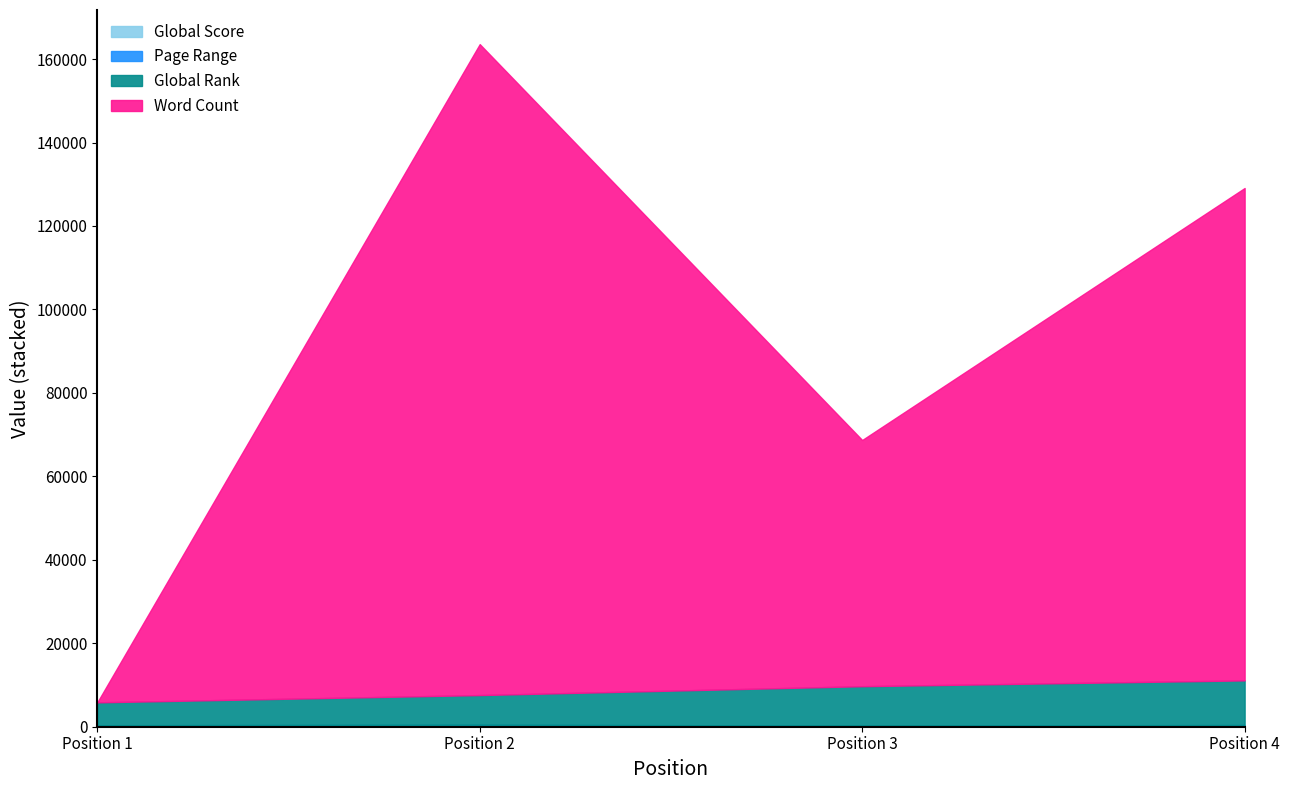

At which category is the sum across all series the highest?

Position 2